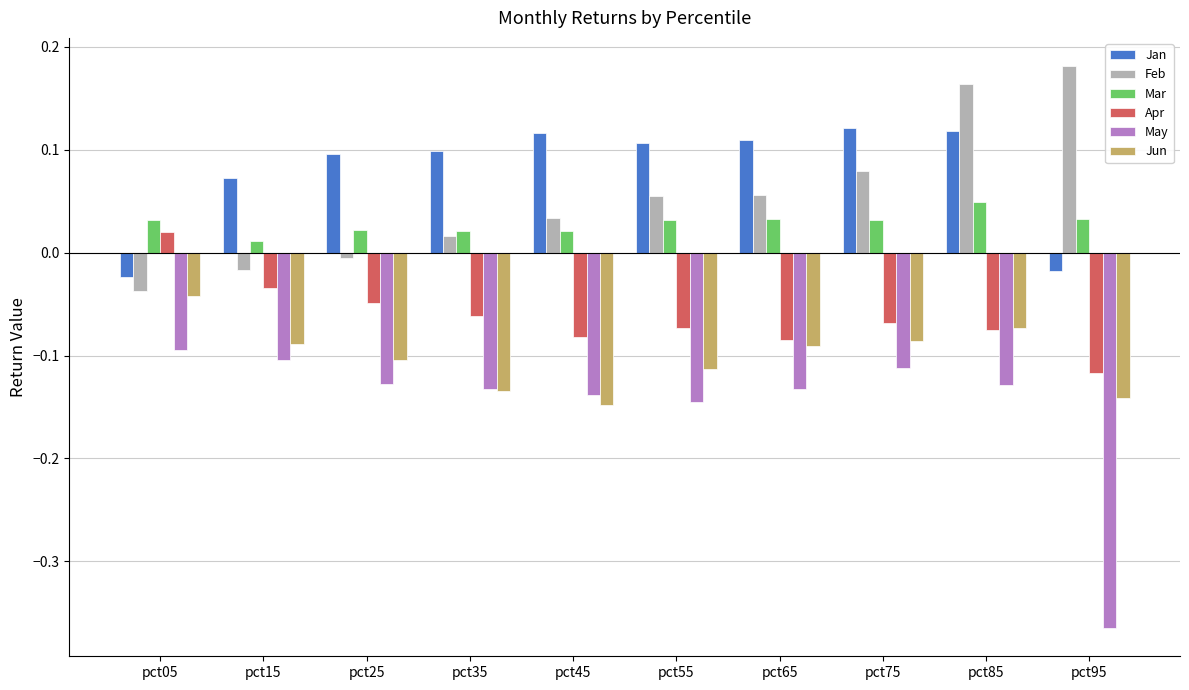

True or false: Feb has a value of 0.1 at pct55.

True